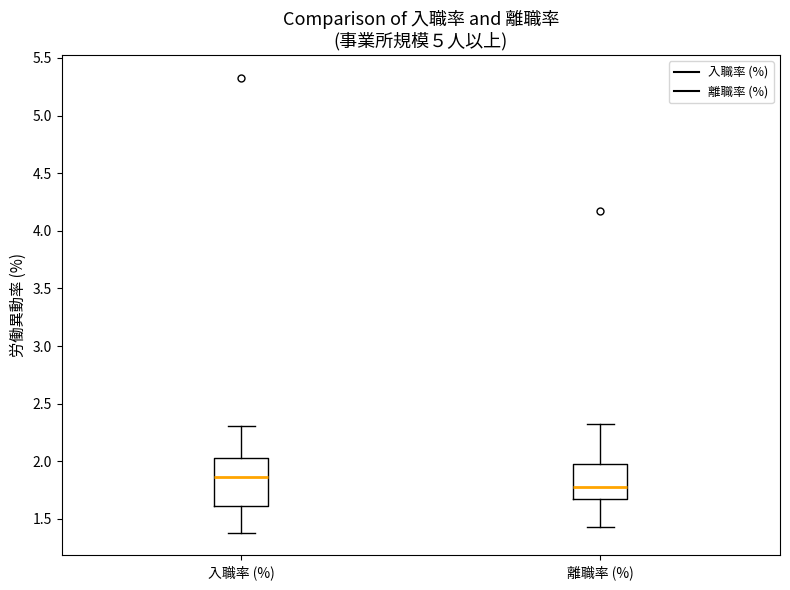

Comparing the boxes themselves (not the whiskers), which one is the tallest?

入職率 (%)